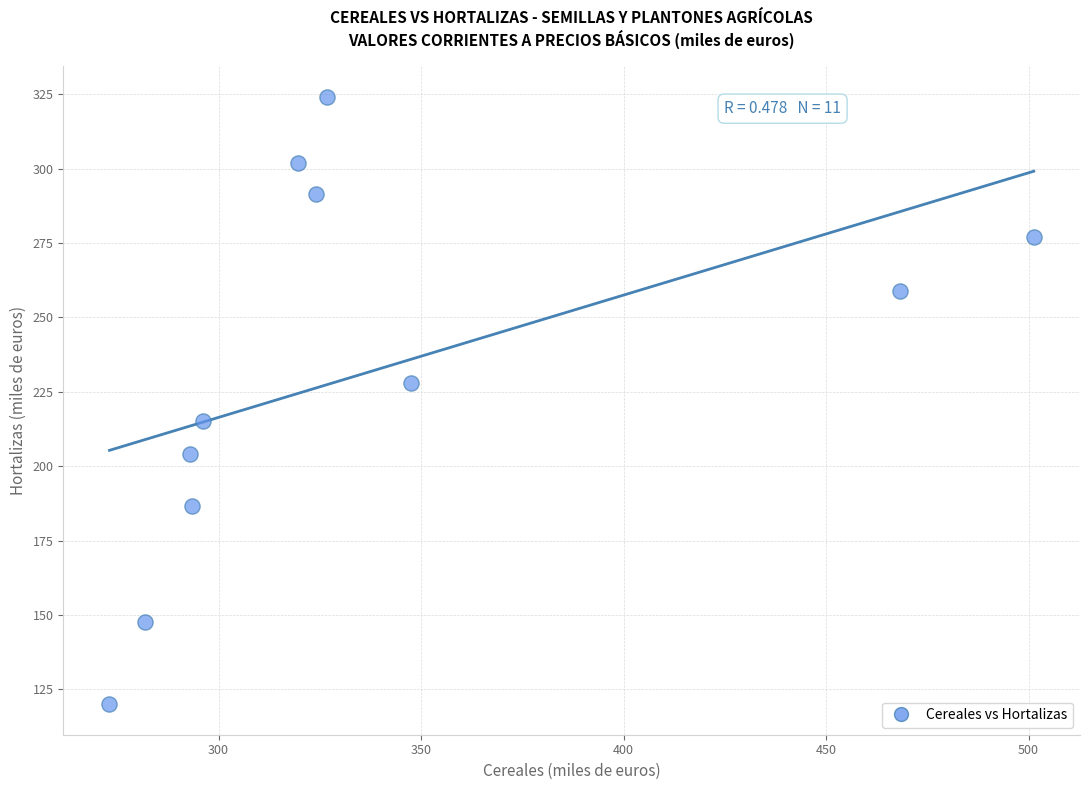

What is the range of X values (max minus min)?

228.2